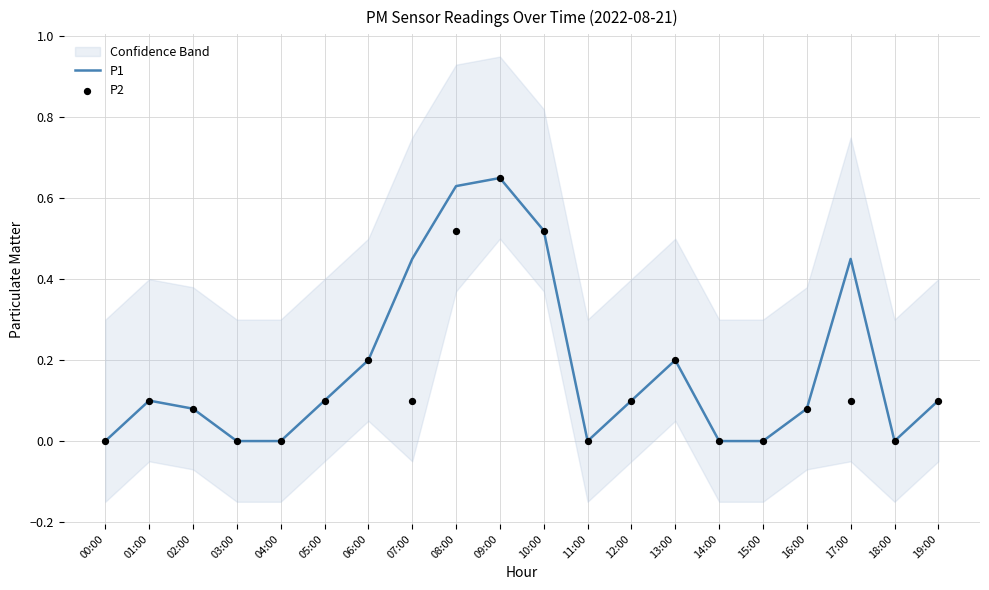

Which series has the largest Y range (max minus min)?

P1